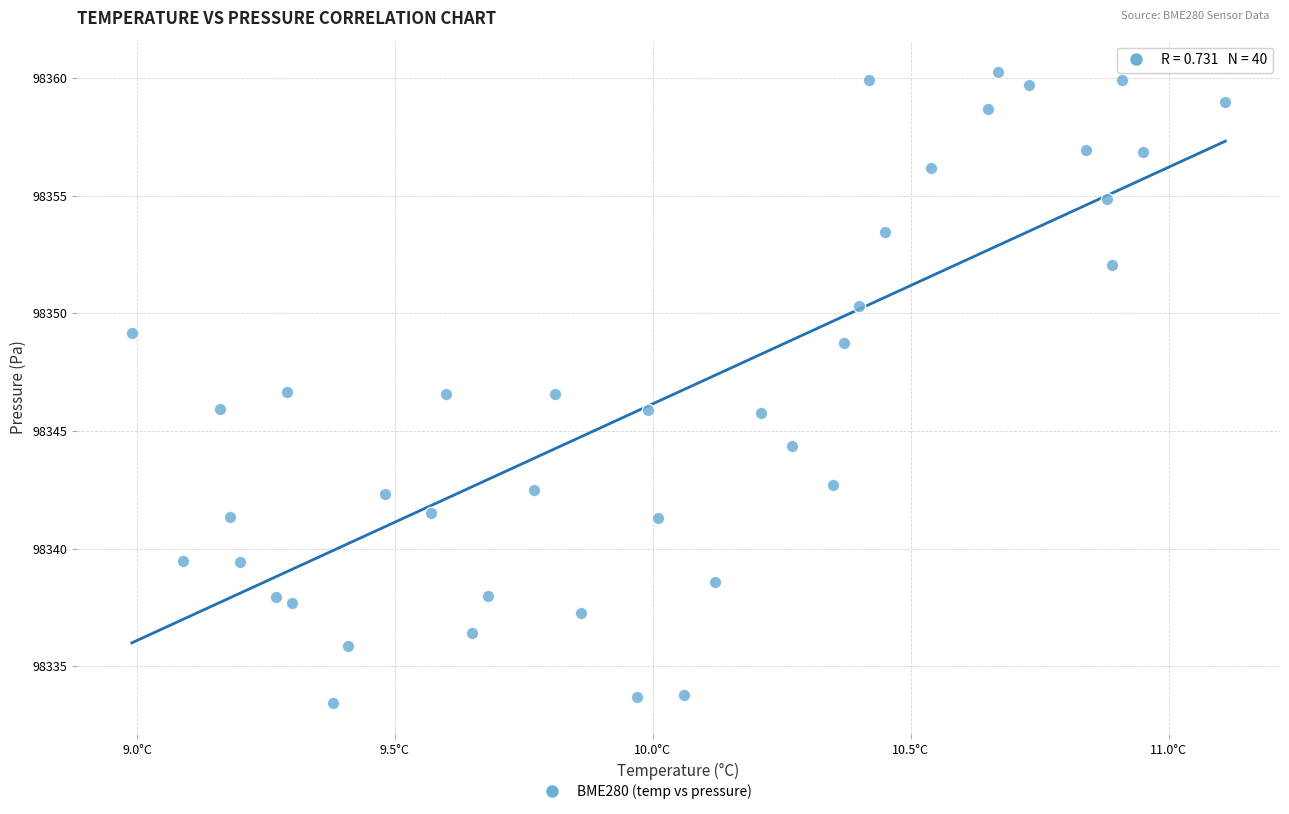

What is the range of Y values (max minus min)?

26.8